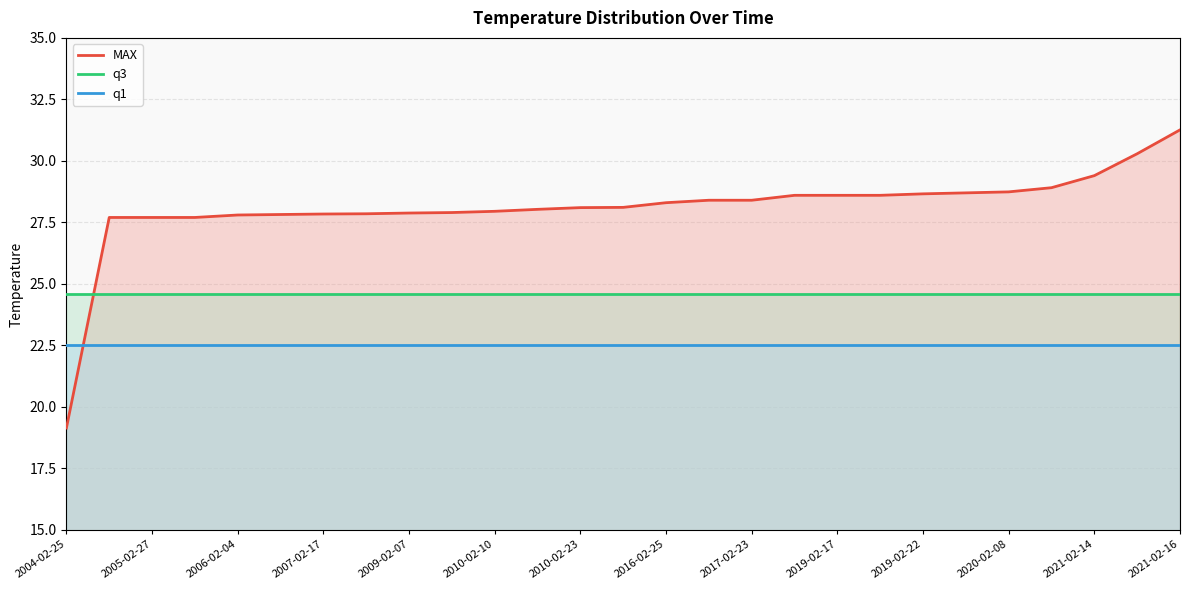

Rank the series by their maximum value, from lowest to highest.

q1, q3, MAX